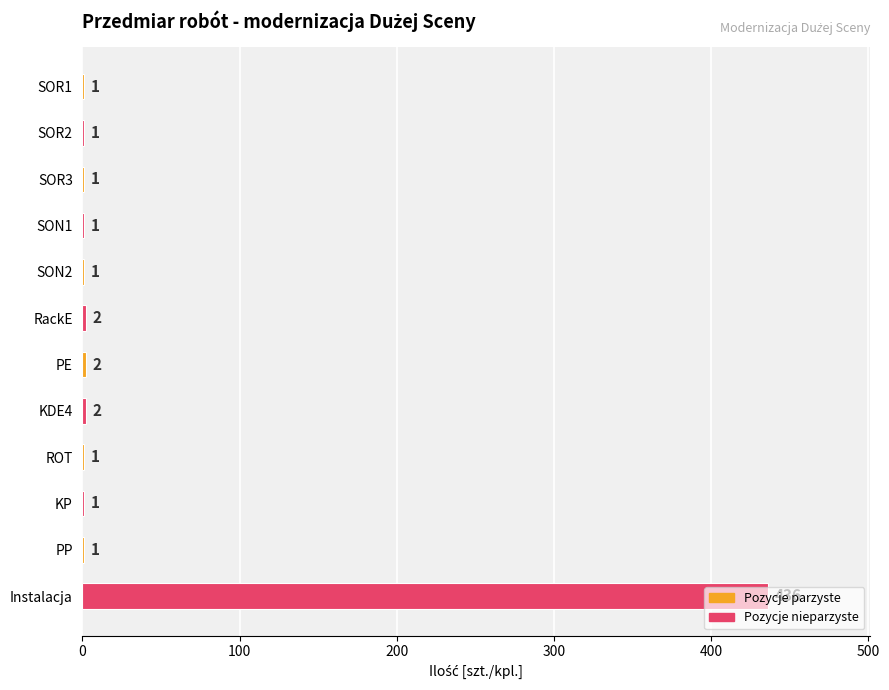

What is the sum of the values at SON1 and KDE4?

3